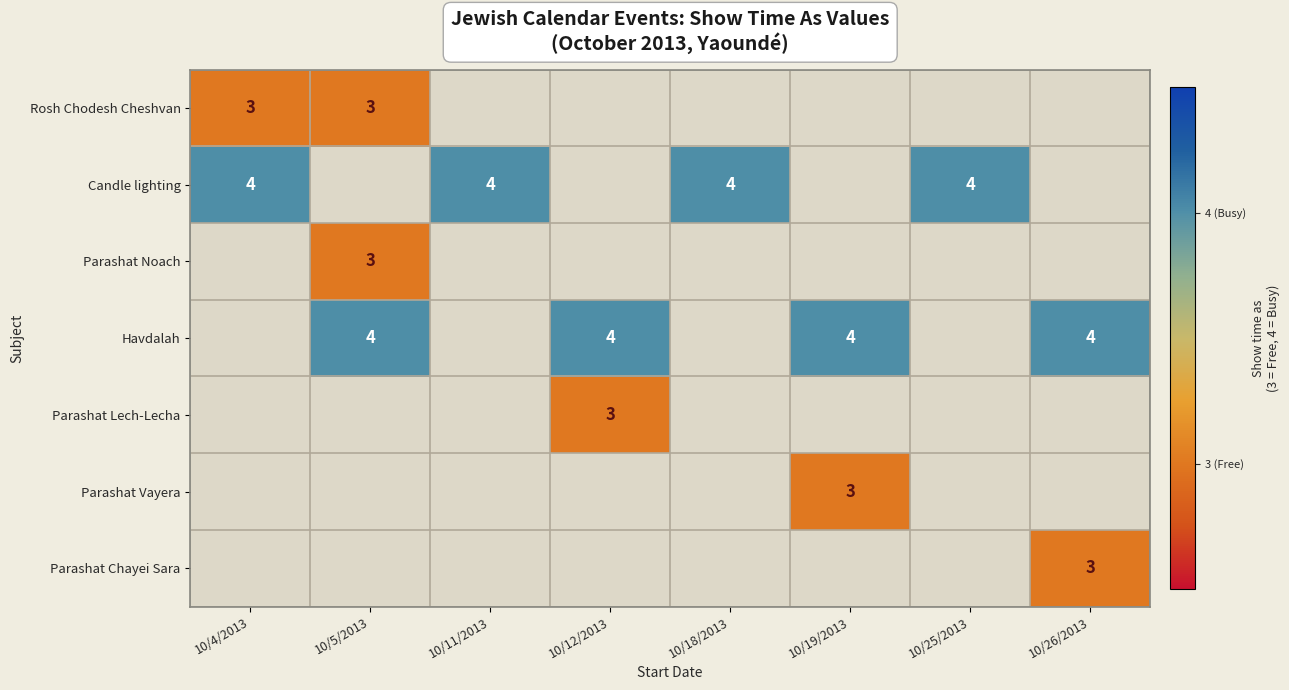

The value of Candle lighting at 10/4/2013 is 4. True or false?

True